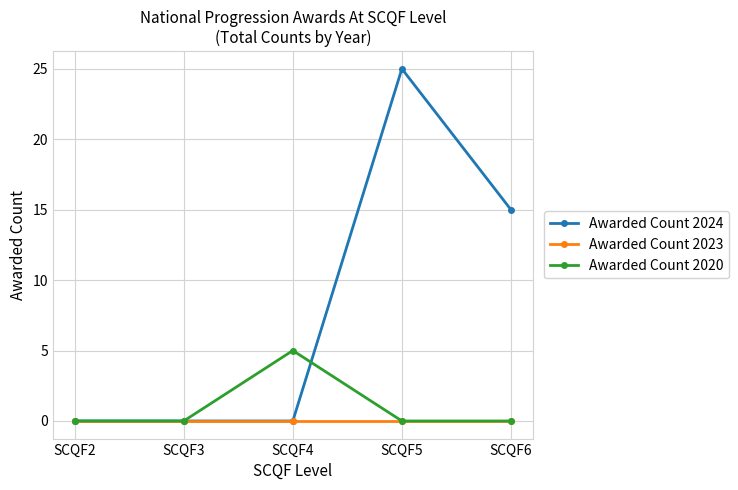

At which category does Awarded Count 2020 reach its first local peak?

SCQF4